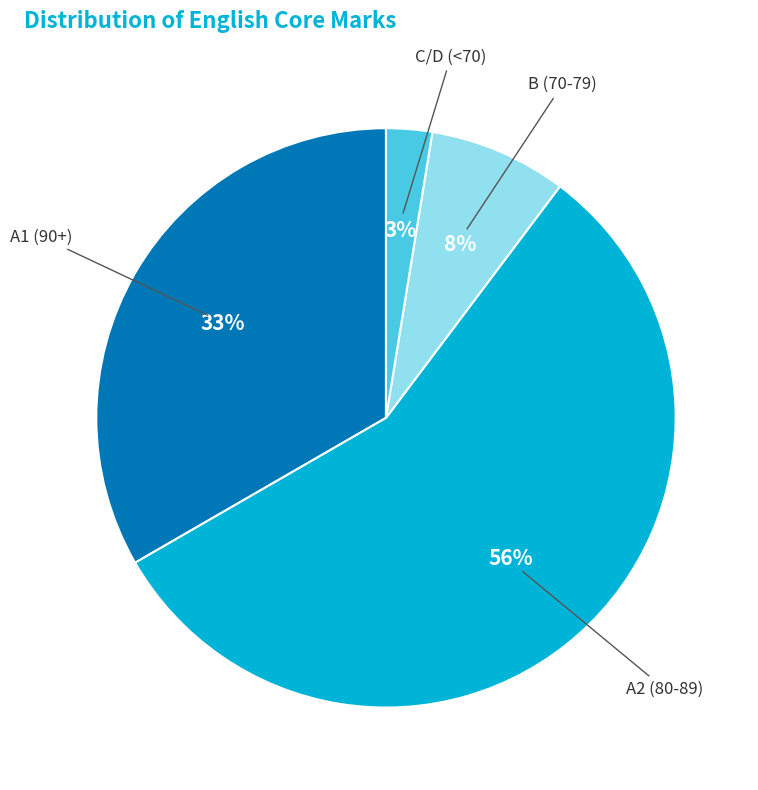

True or false: A2 (80-89) accounts for 64% of the total.

False